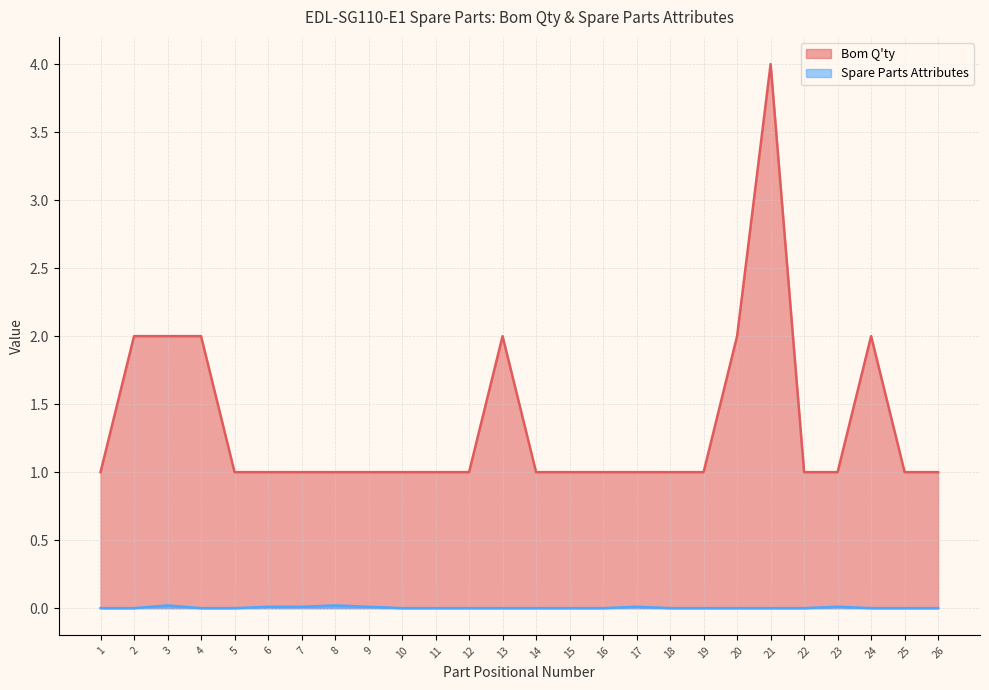

True or false: Bom Q'ty has more than 1 points higher than both neighbors.

True